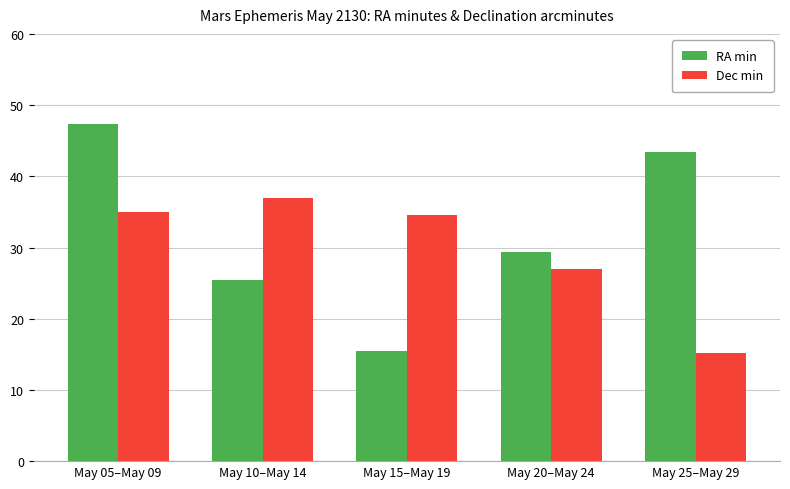

List the series in order of their overall mean, highest first.

RA min, Dec min